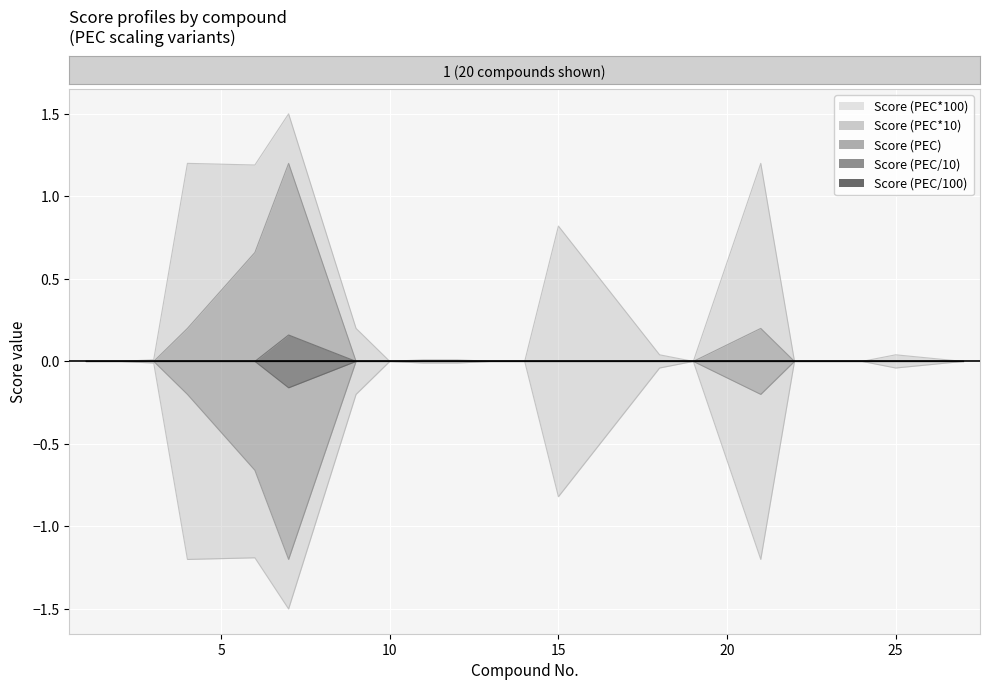

The value of Score (PEC*100) at 27 is 0.5. True or false?

False